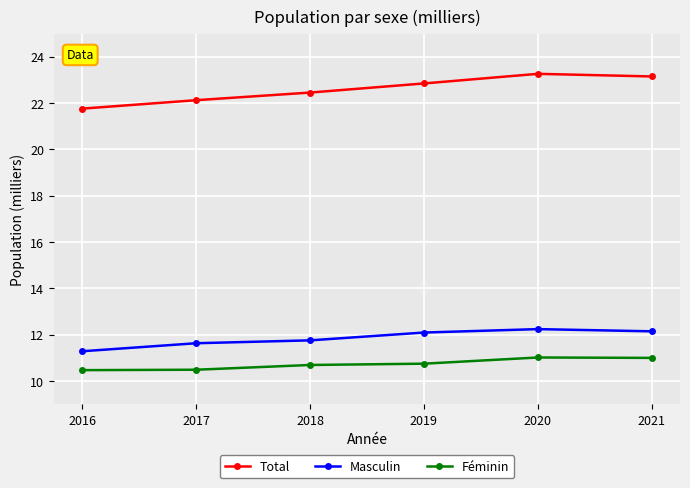

True or false: Féminin and Total cross at least once.

False